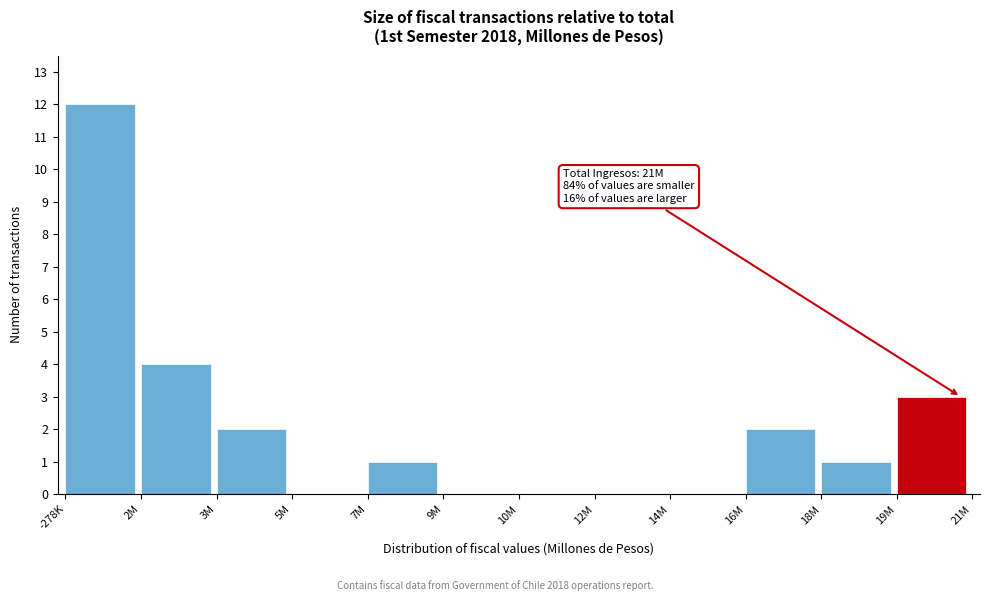

Reading left to right, what are all the values shown in this chart?

-278K=12	2M=4	3M=2	5M=0	7M=1	9M=0	10M=0	12M=0	14M=0	16M=2	18M=1	19M=3